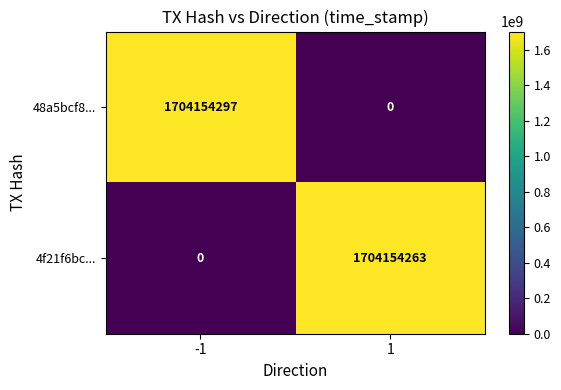

Which series has the largest total across all categories?

48a5bcf8...